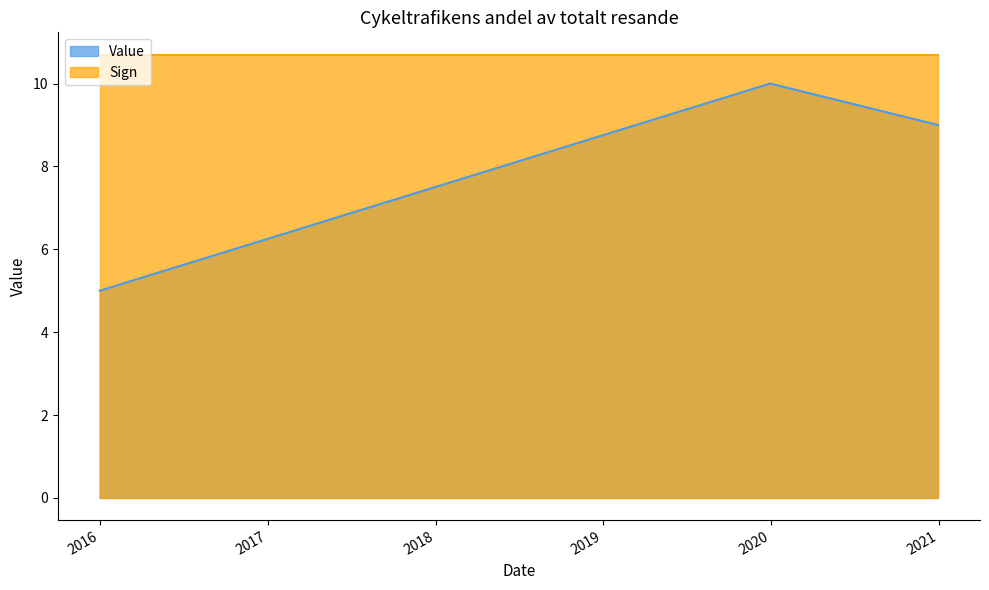

What is the difference between the values at 2015-12-31 and 2019-12-31?

5